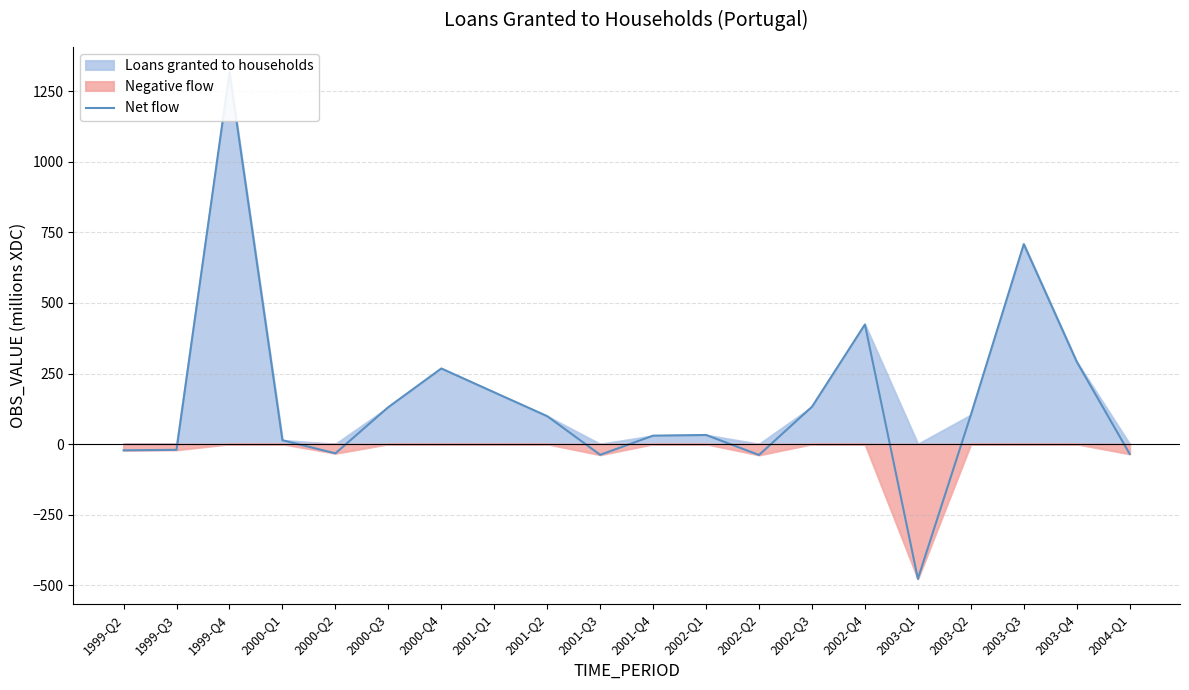

Count the number of values greater than 98.

10